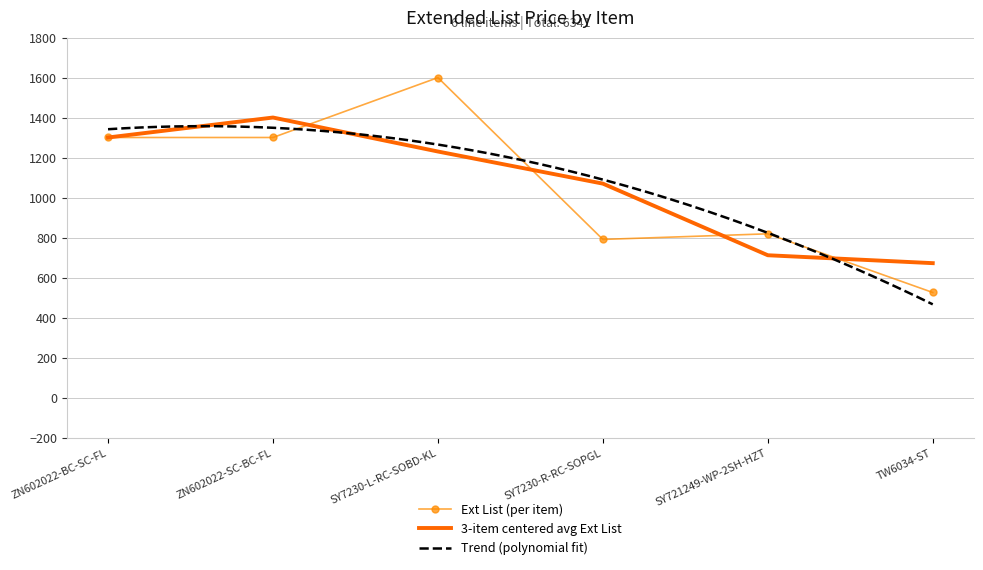

At which label does Ext List (per item) reach its peak?

SY7230-L-RC-SOBD-KL